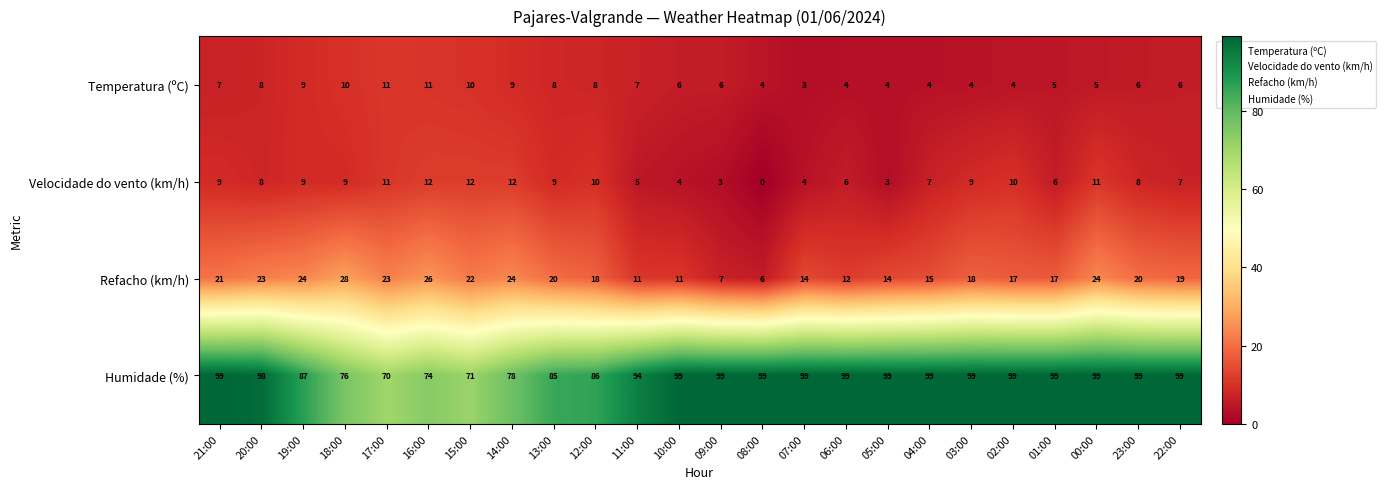

What is the difference between the maximum and second lowest values in the Refacho (km/h) series?

21